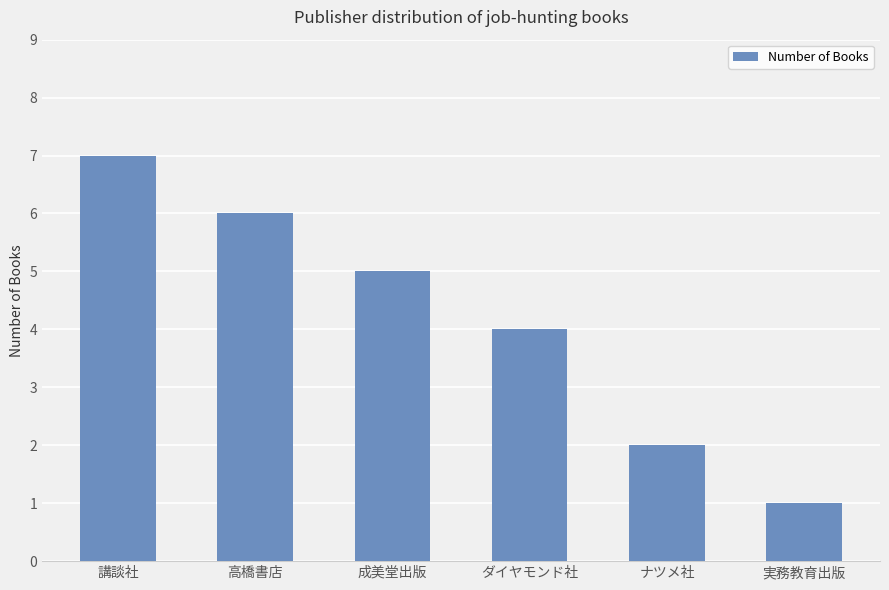

What is the difference between the values at ダイヤモンド社 and 実務教育出版?

3